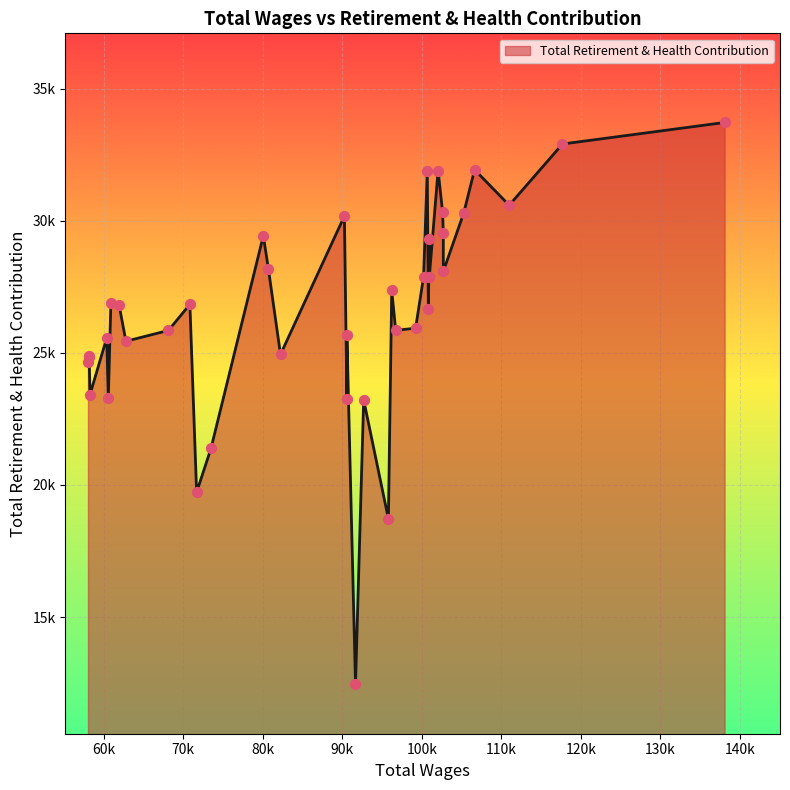

What is the ratio of the value at 117684 to the value at 68128?

1.3